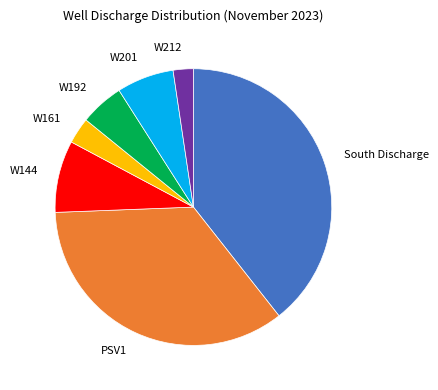

How many segments does this pie chart have?

7